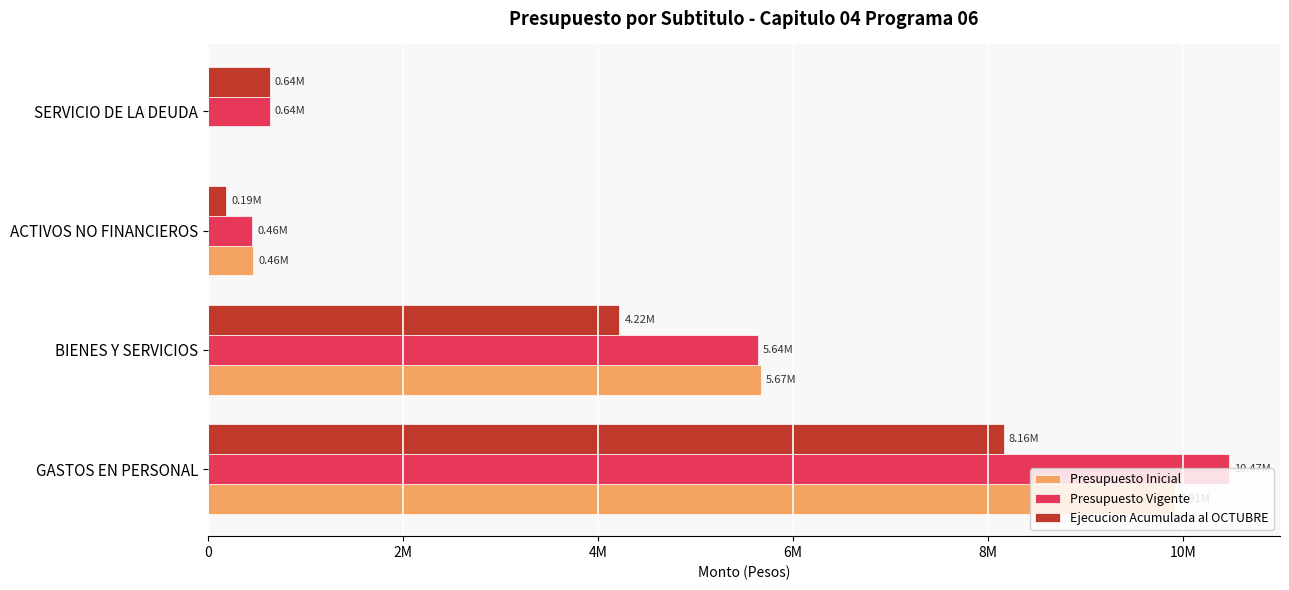

What are all the series names shown in the legend?

Presupuesto Inicial, Presupuesto Vigente, Ejecucion Acumulada al OCTUBRE